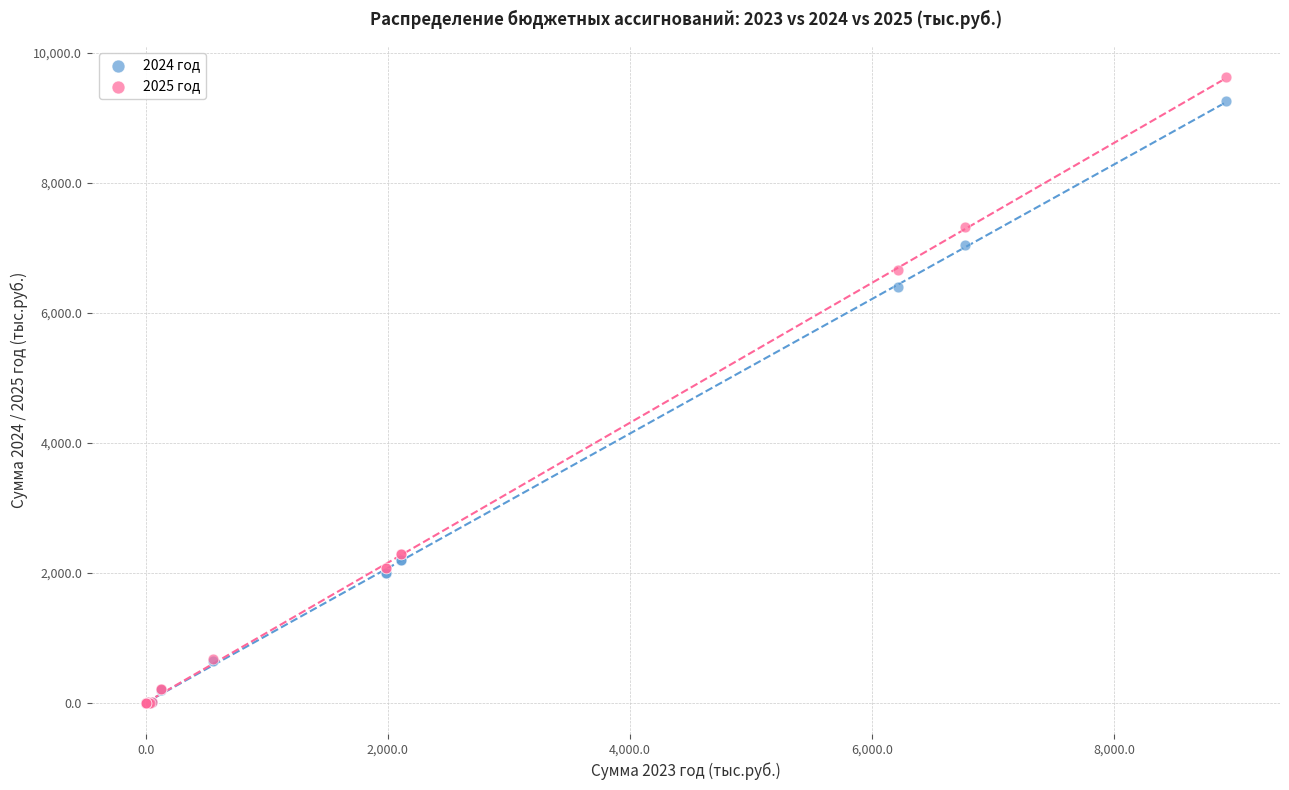

Across all series, what Y value is closest to 4810?

6396.9